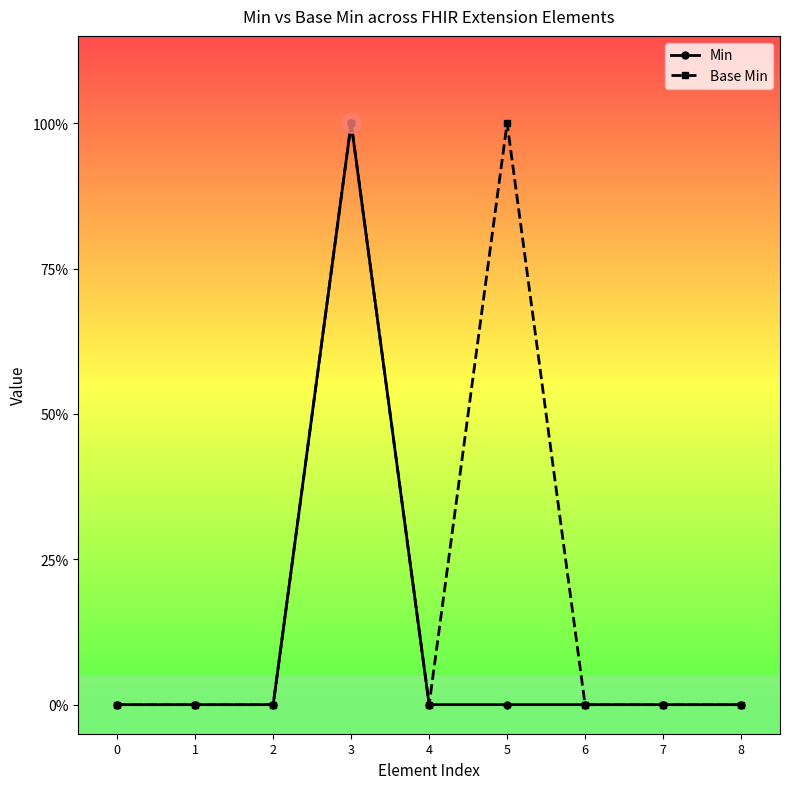

What are all the series names shown in the legend?

Min, Base Min